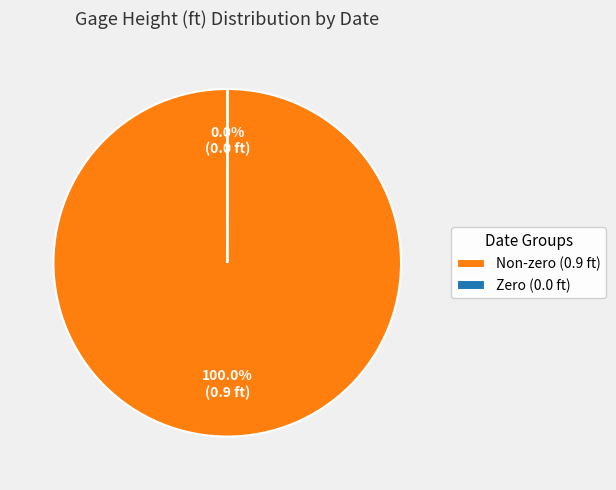

Which category has the biggest portion of the pie?

Non-zero (0.9 ft)